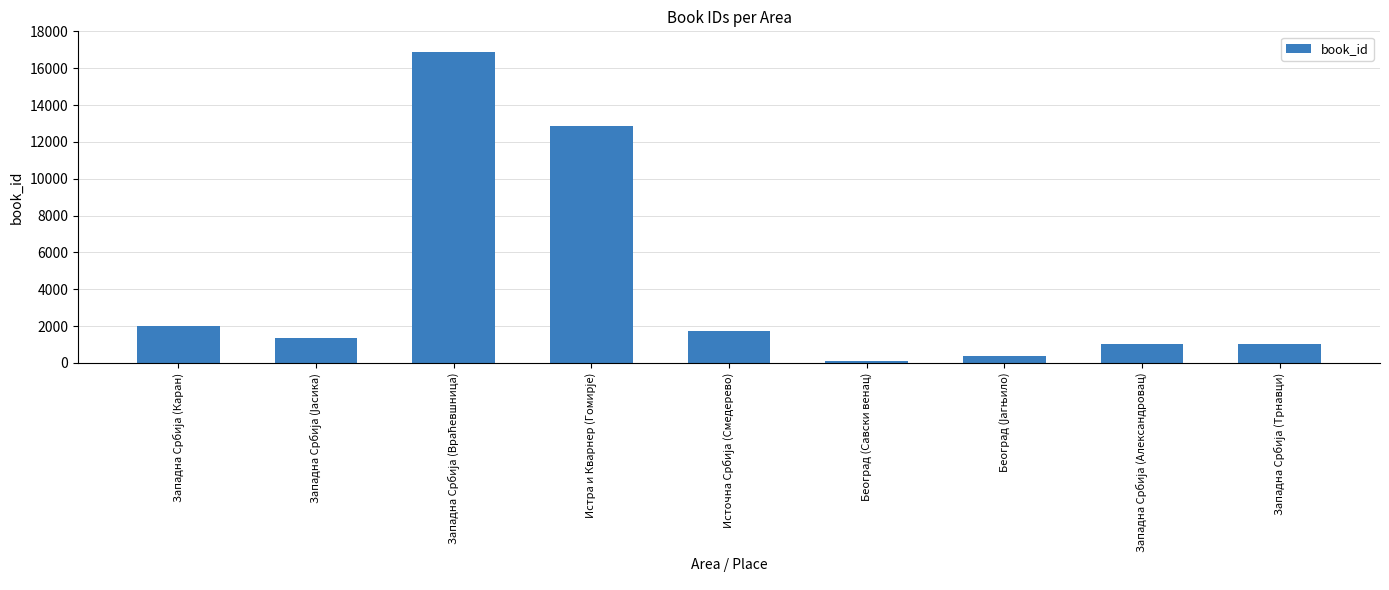

What is the greatest value displayed?

16873